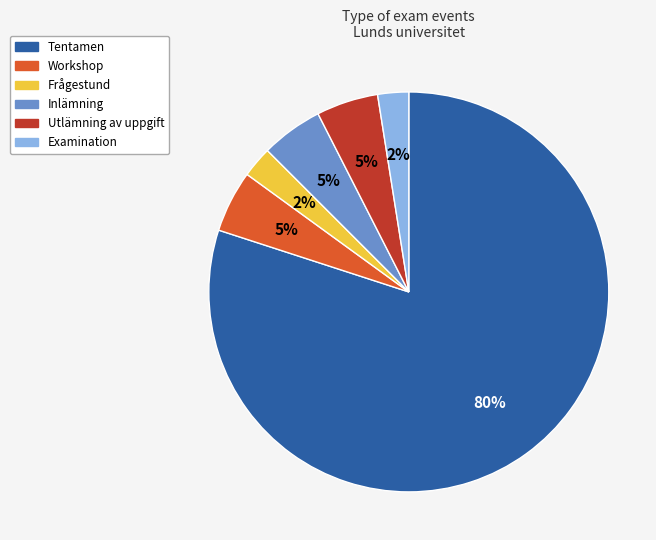

To the nearest percent, what is the average slice percentage?

17%